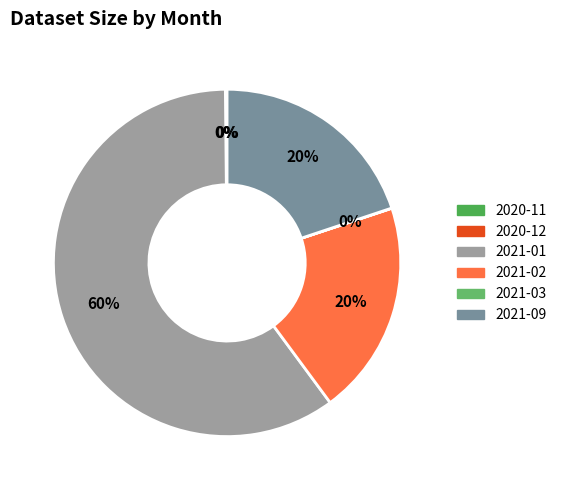

What percentage is the 2021-01 slice, to the nearest percent?

60%